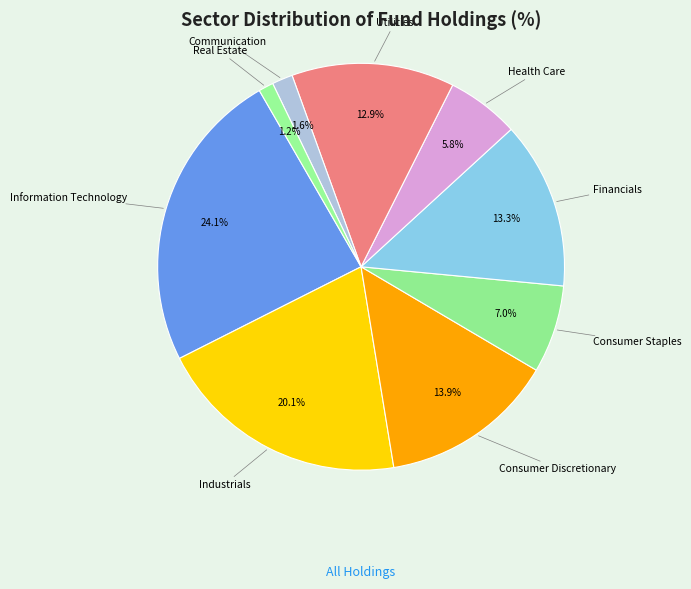

Does any single category account for the majority?

No